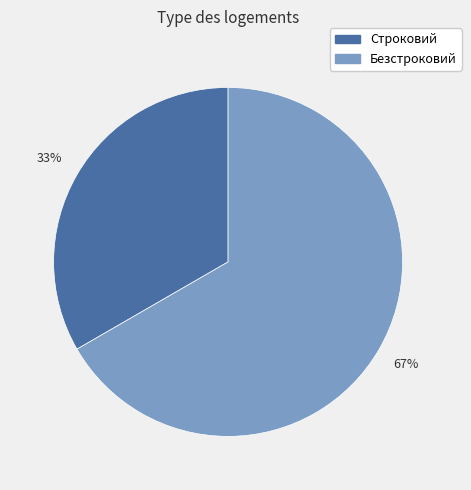

Between Безстроковий and Строковий, which is larger?

Безстроковий